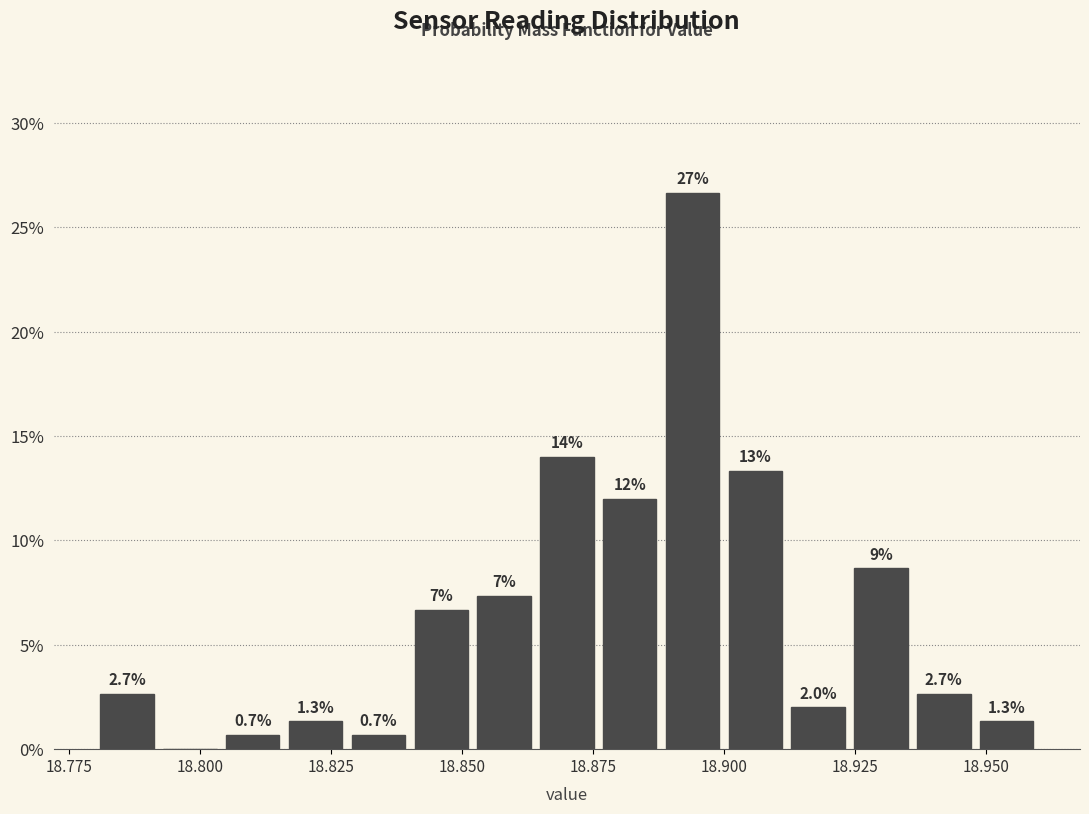

Read against the x-axis, roughly where is the centre of the tallest bar?

18.895